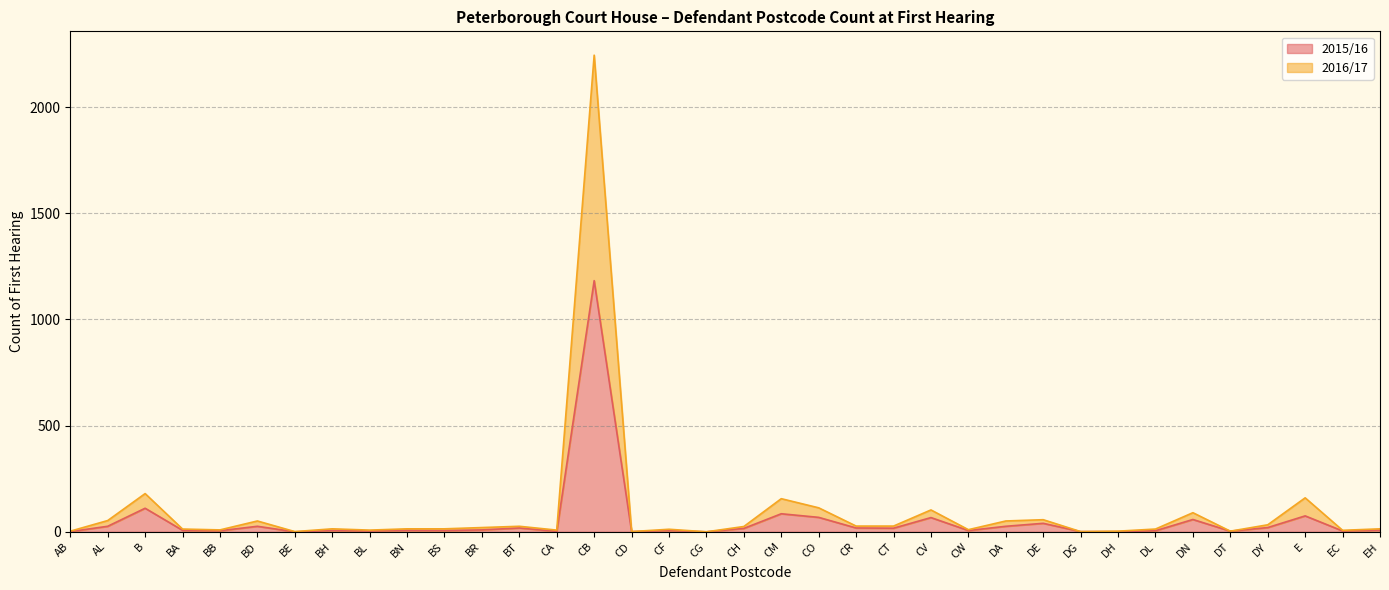

What is the label of the 18th point from the right?

CH